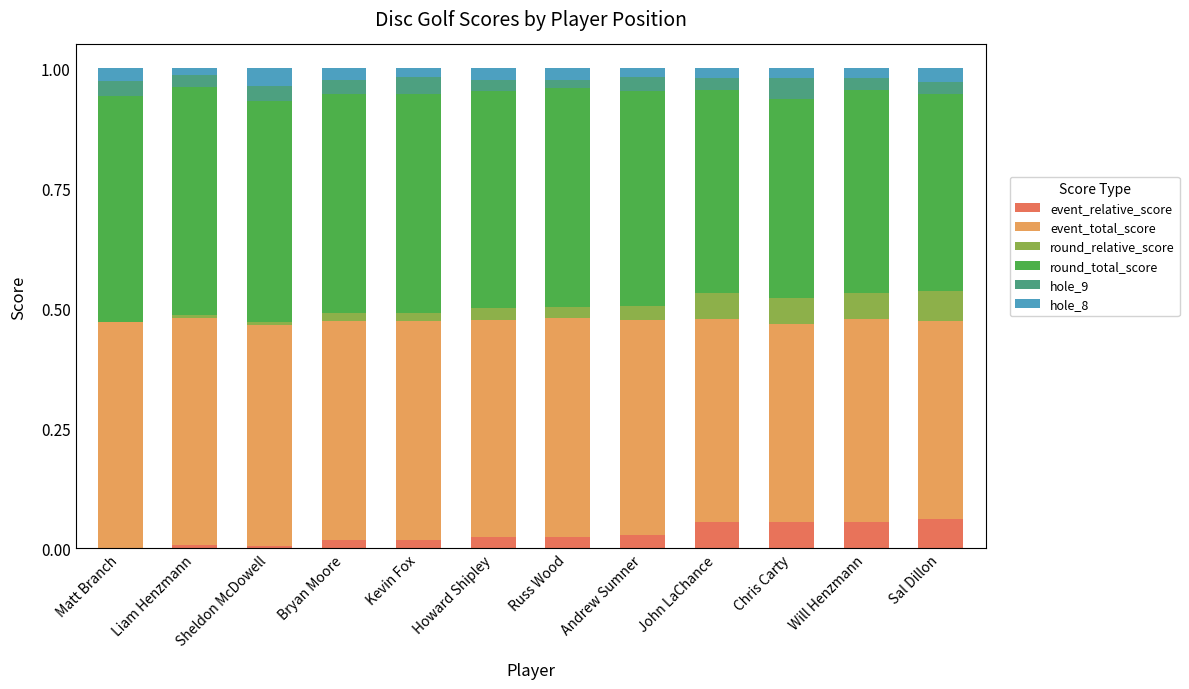

The value of event_relative_score at Andrew Sumner is 0.0. True or false?

True